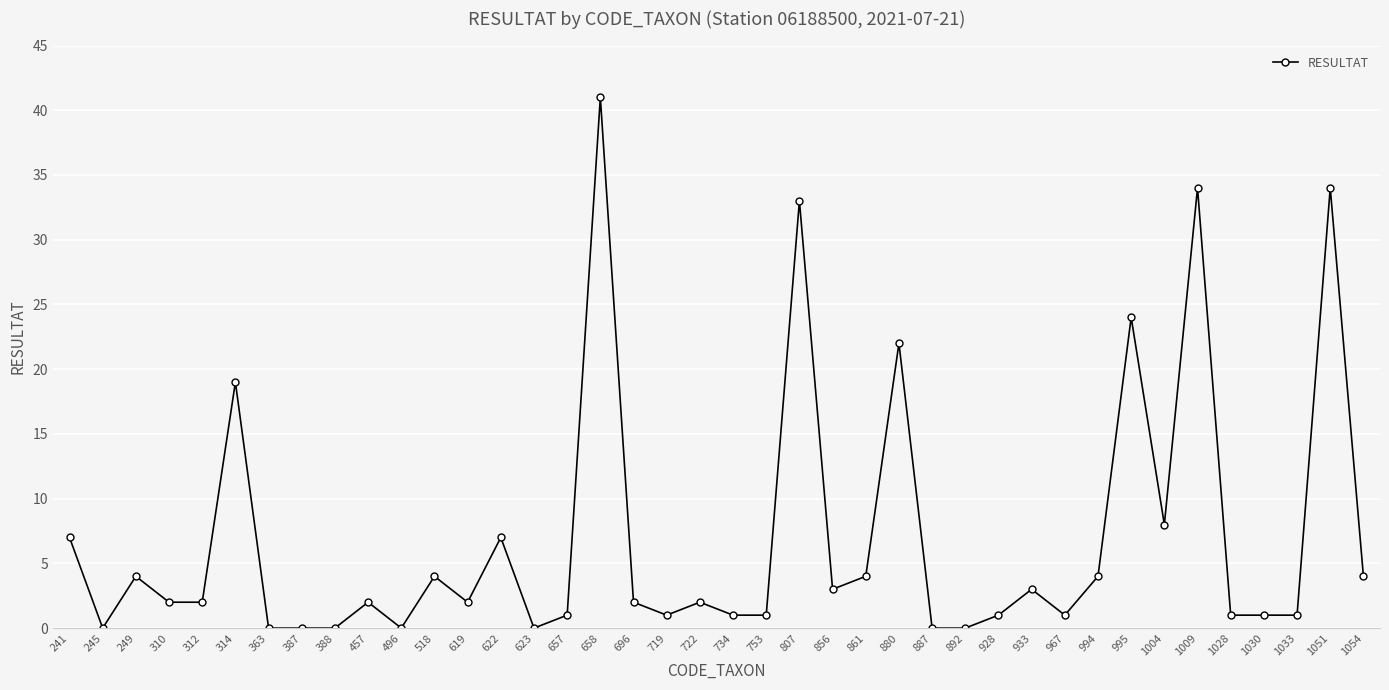

What is the greatest value displayed?

41